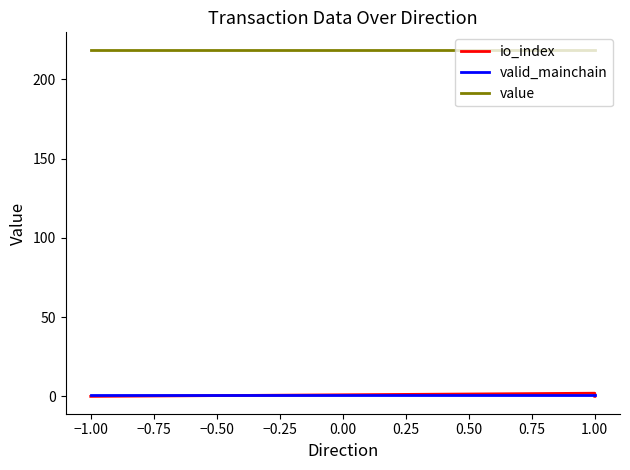

Reading left to right, extract all data points from this chart.

io_index: 0.0	0.0	0.0	2.0	1.0	0.0
valid_mainchain: 1.0	1.0	1.0	1.0	1.0	1.0
value: 218.7	218.7	218.7	218.7	218.7	218.7